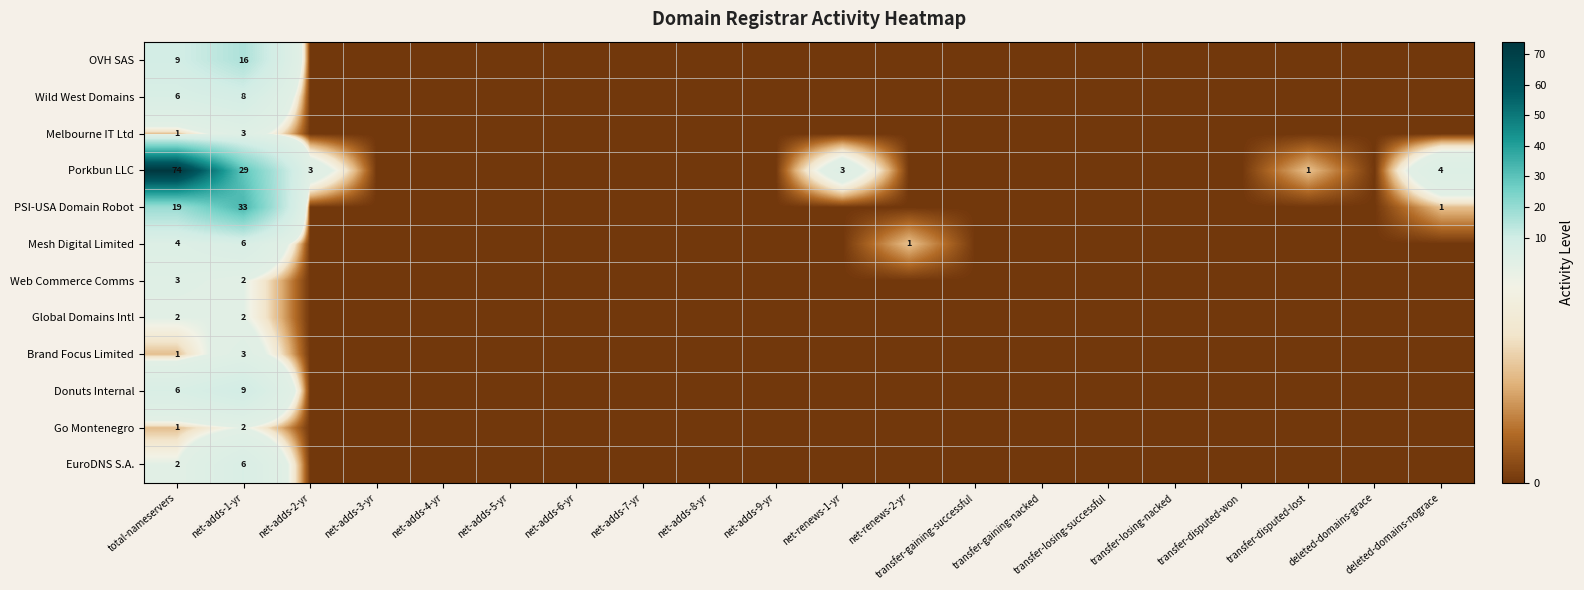

Is it true that PSI-USA Domain Robot equals 19 at total-nameservers?

True